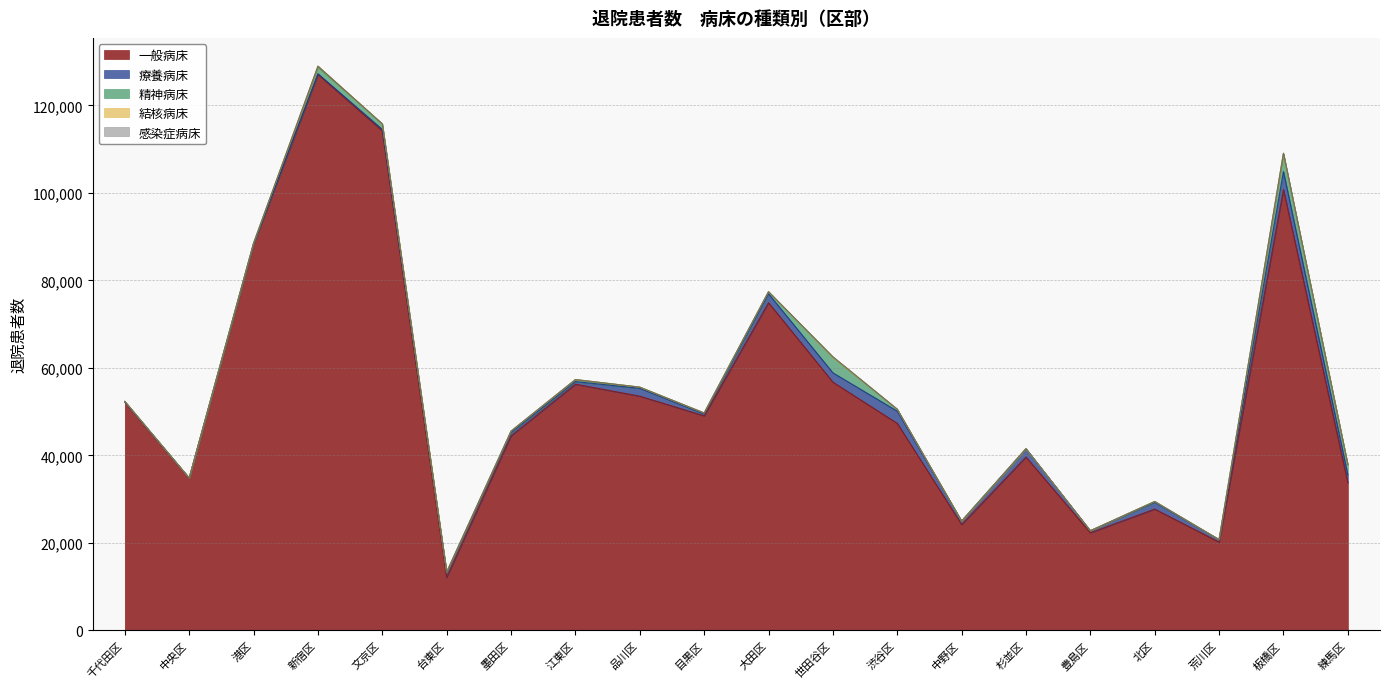

At 練馬区, list the series in order from smallest to largest.

結核病床, 感染症病床, 療養病床, 精神病床, 一般病床